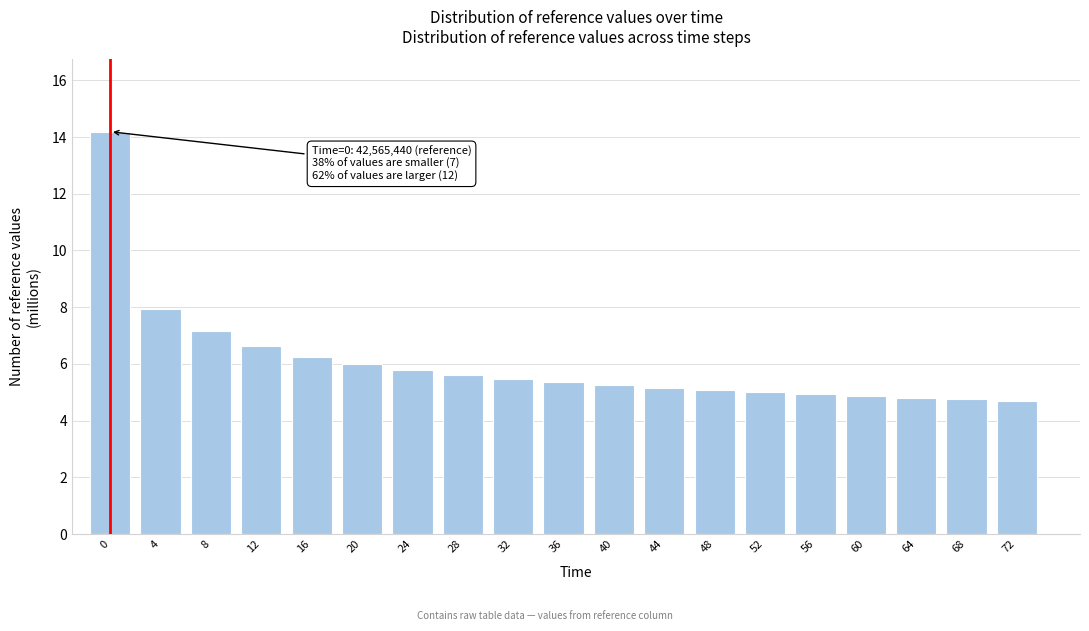

Approximately how many times larger is the value at 72 compared to 16?

0.8